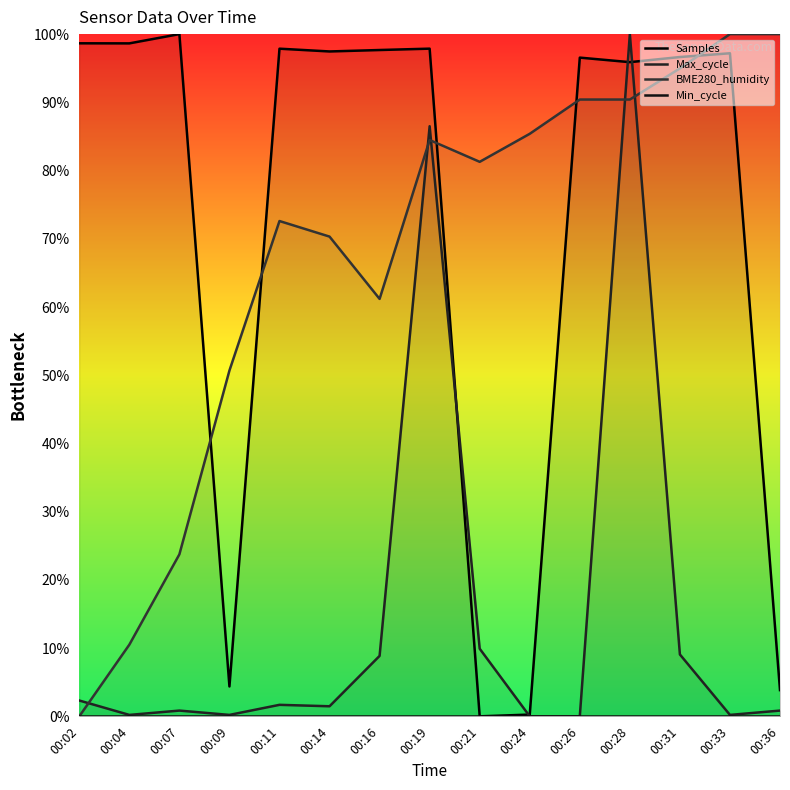

True or false: Max_cycle and Min_cycle cross at least once.

False